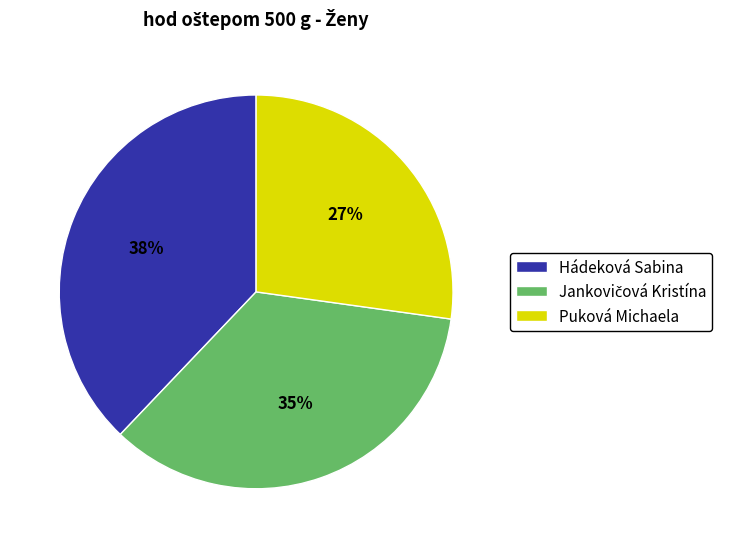

Does any single category account for the majority?

No